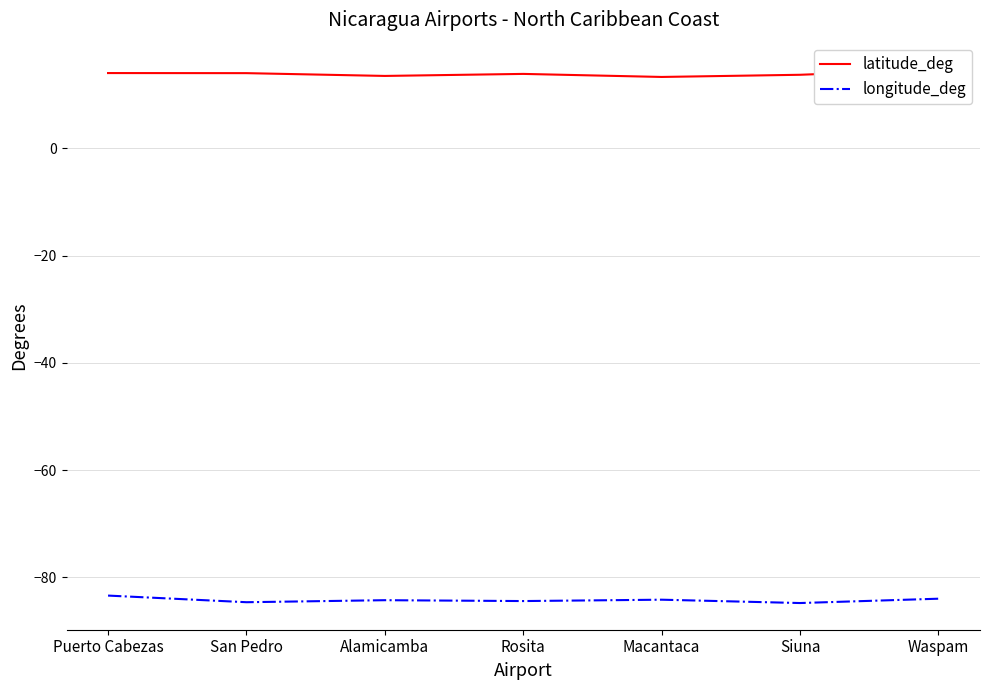

What is the average value of the latitude_deg series?

13.9